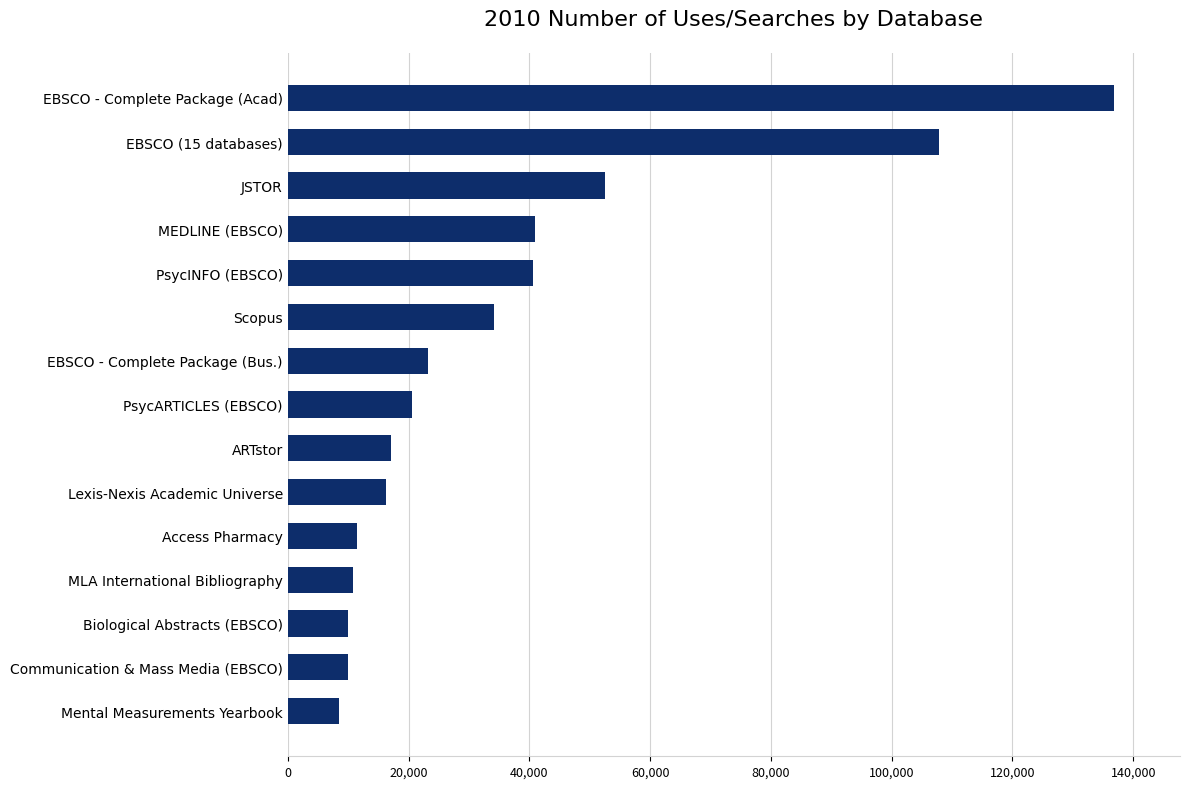

What is the smallest value displayed?

8507